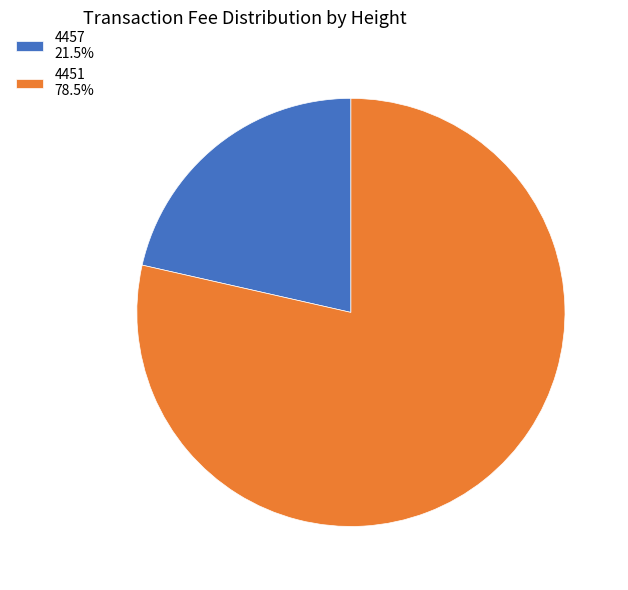

Is the sum of 4457 and 4451 greater than half?

Yes